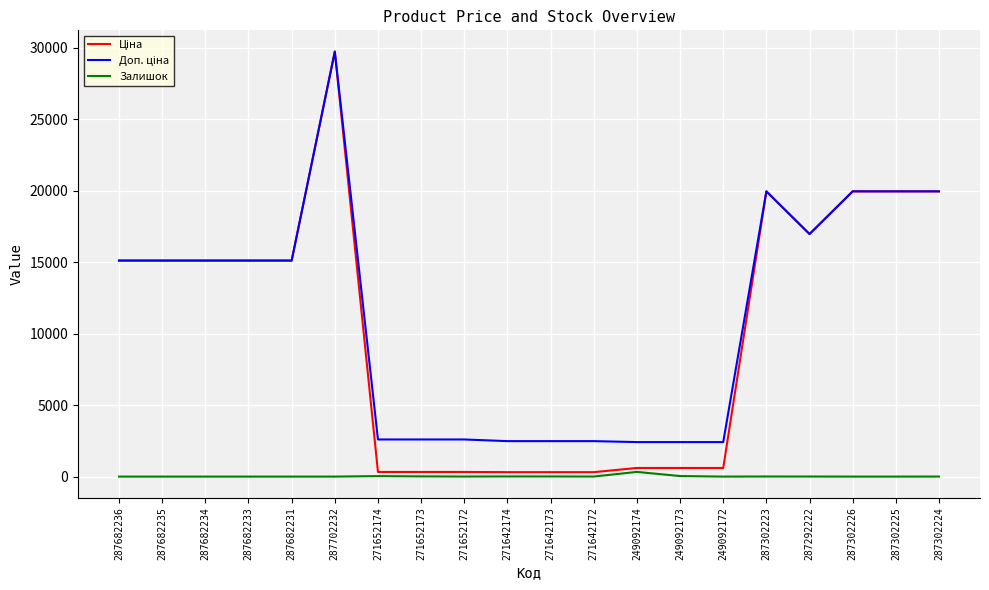

At which category is the sum across all series the highest?

287702232